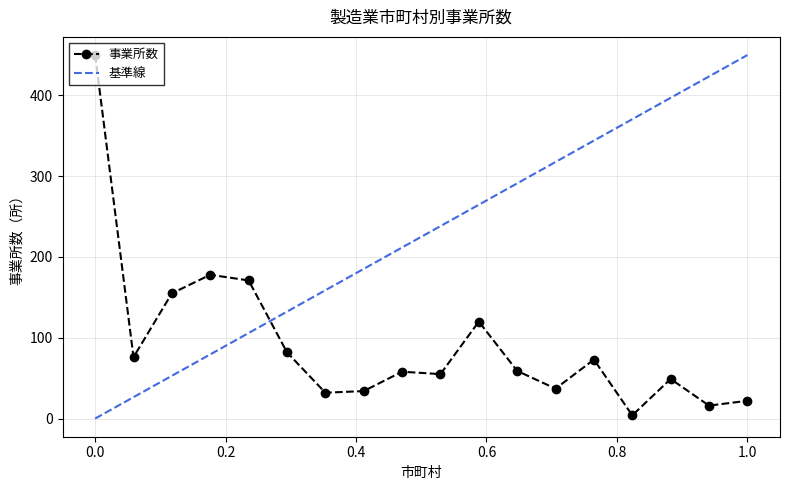

What is the highest value of the 事業所数 series?

450